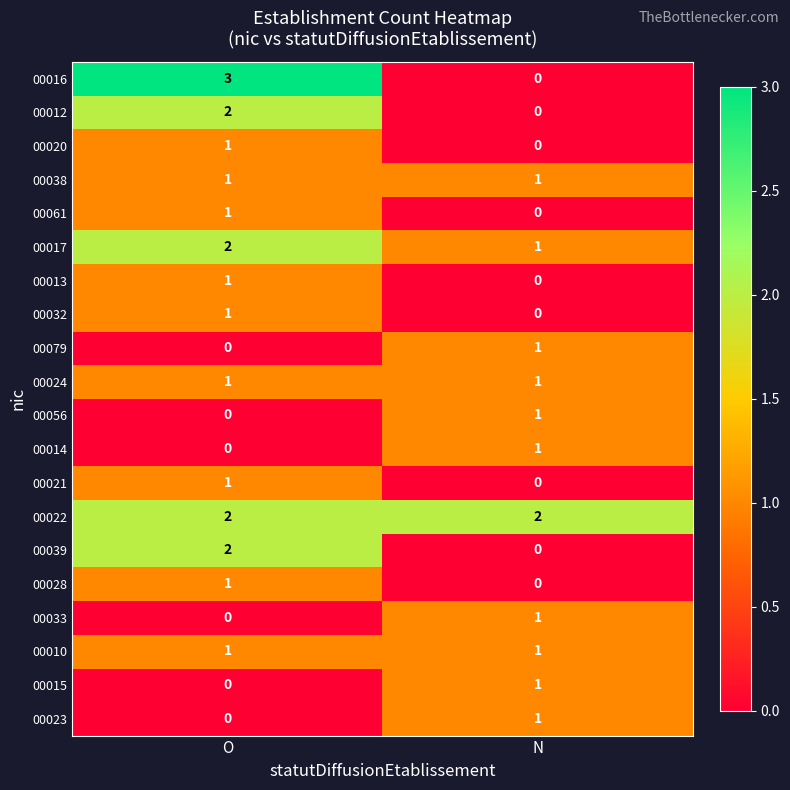

How many data points in 00061 are less than 1?

1